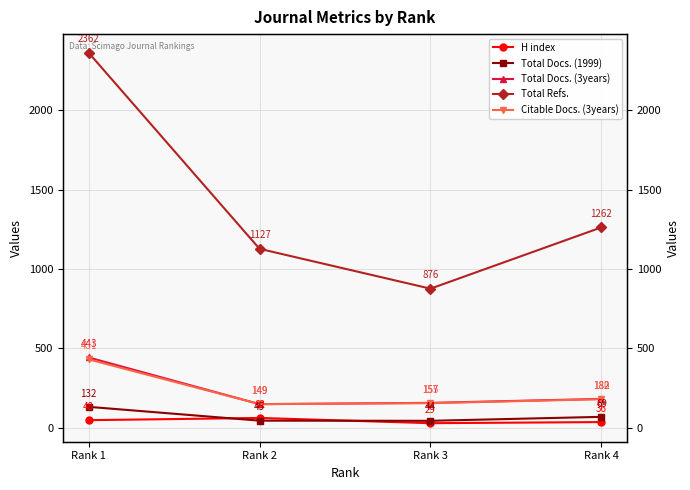

What is the smallest value displayed?

29